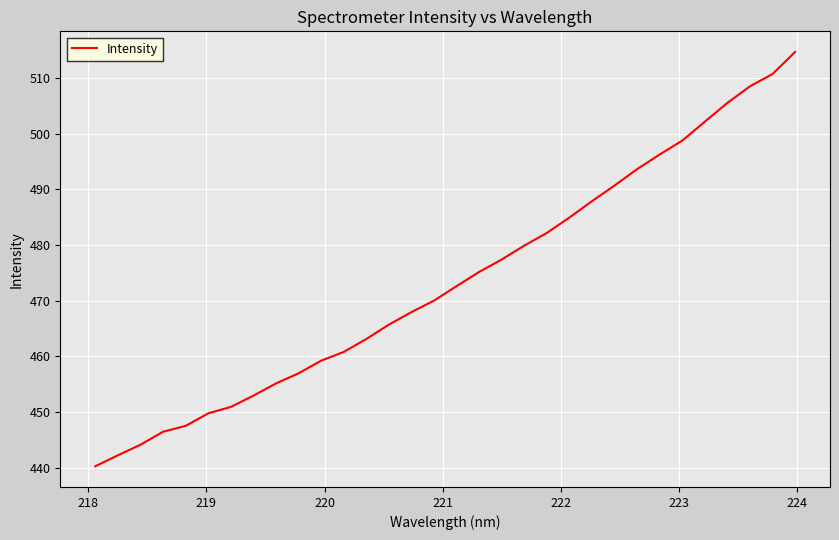

What is the difference between the maximum and minimum values?

74.4